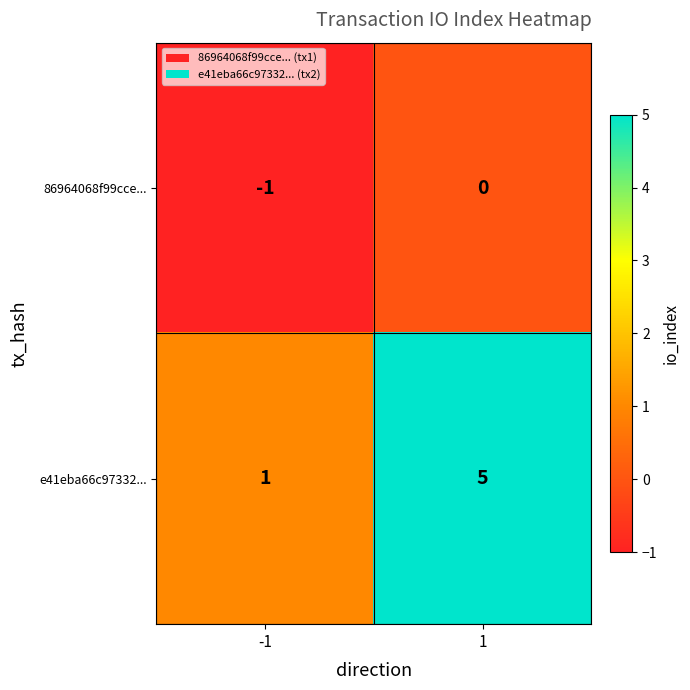

List the series in order of their overall mean, lowest first.

86964068f99cce..., e41eba66c97332...